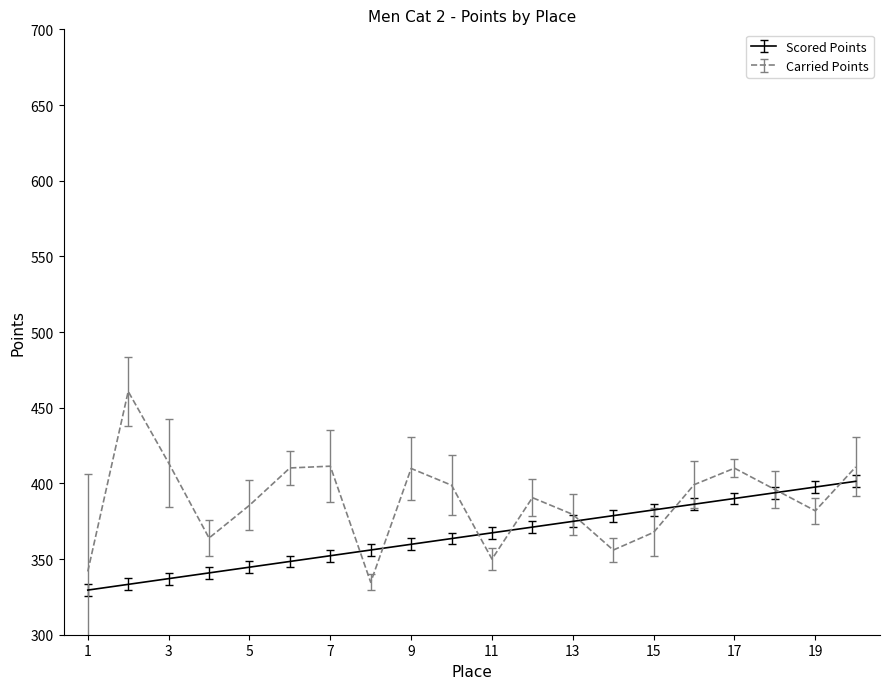

How many interior local peaks does the Carried Points series have?

5